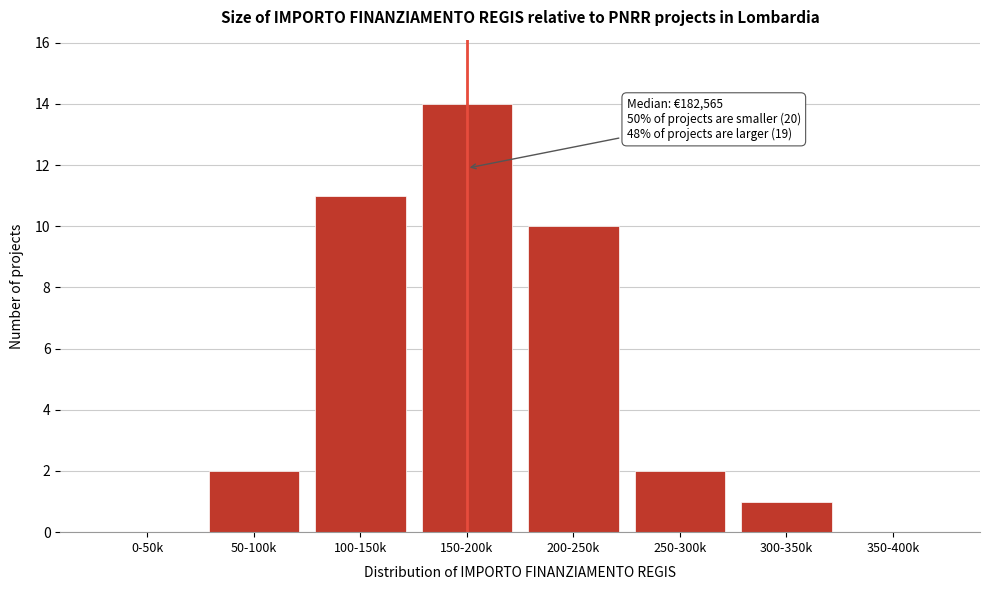

Reading left to right, transcribe all the data shown in this chart.

0-50k=0	50-100k=2	100-150k=11	150-200k=14	200-250k=10	250-300k=2	300-350k=1	350-400k=0